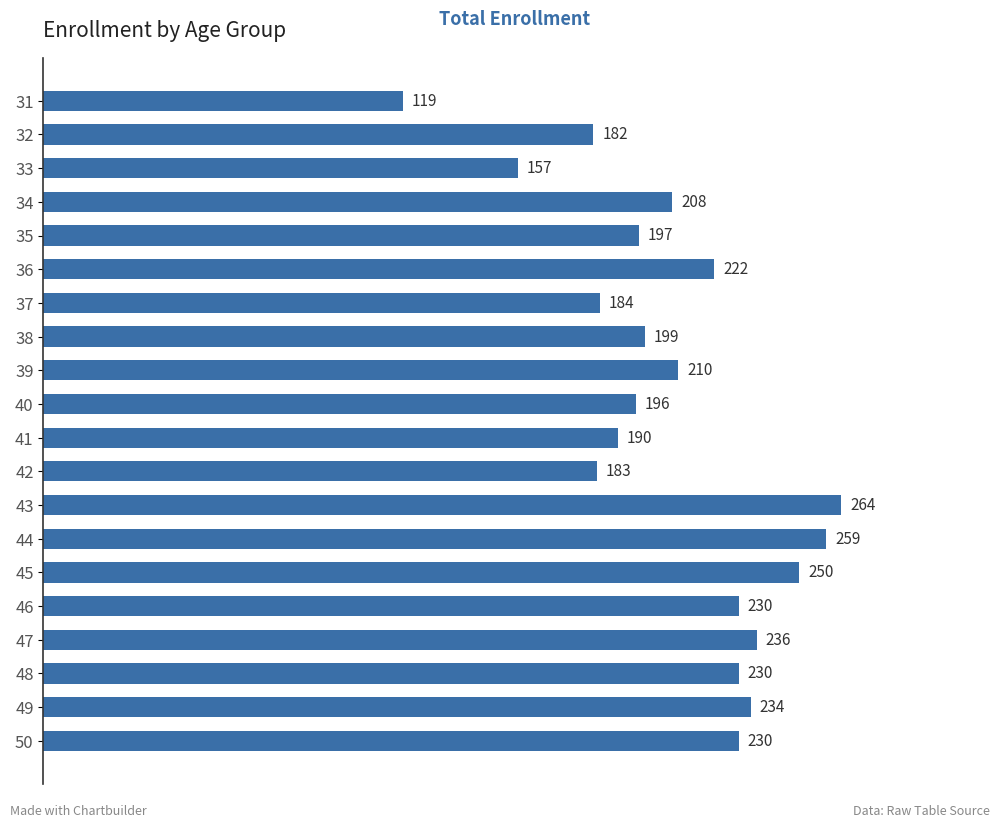

Count the number of data series in this chart.

1